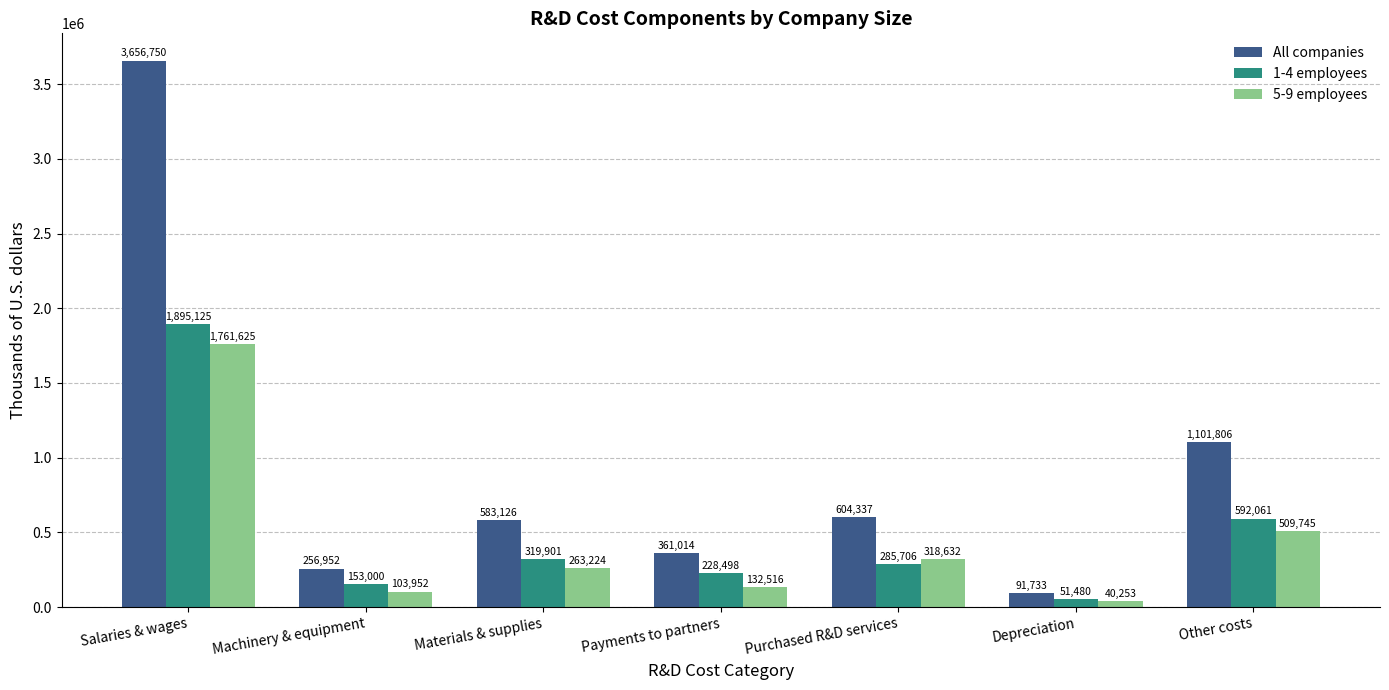

Rank the series by their maximum value, from lowest to highest.

5-9 employees, 1-4 employees, All companies